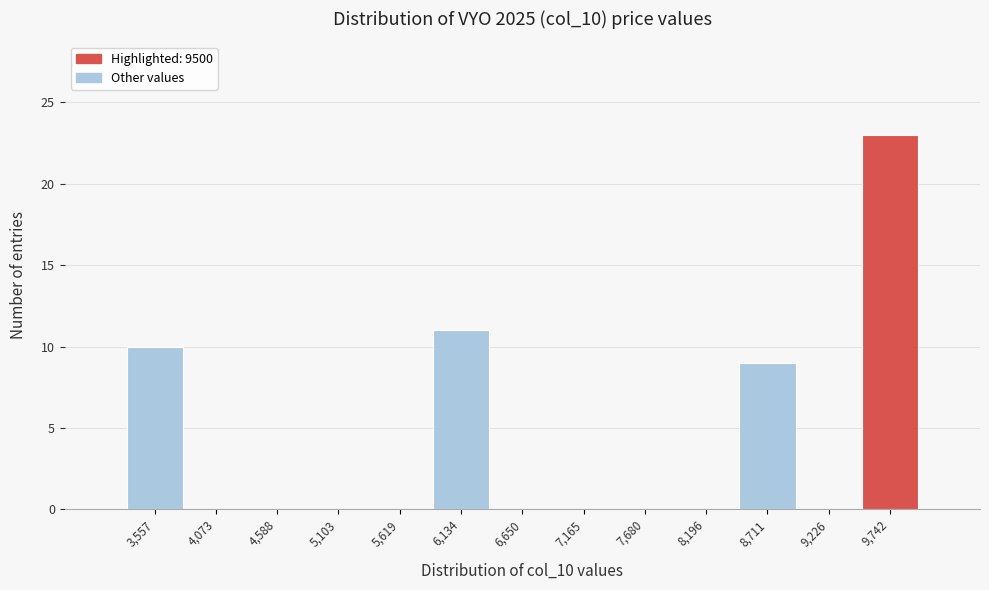

Which range on the x-axis has the tallest bar?

9500 to 10000